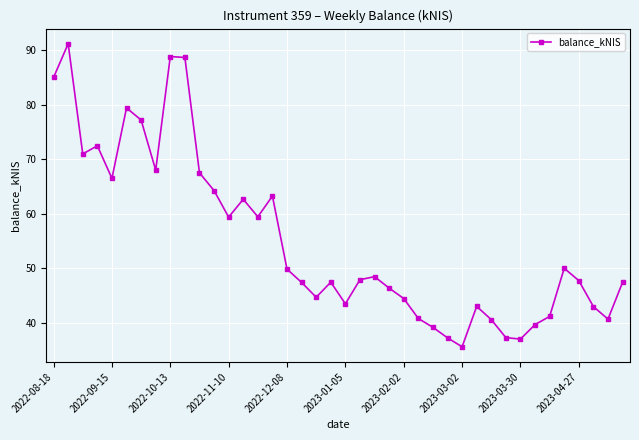

What is the value of the 7th point from the left?

77.2